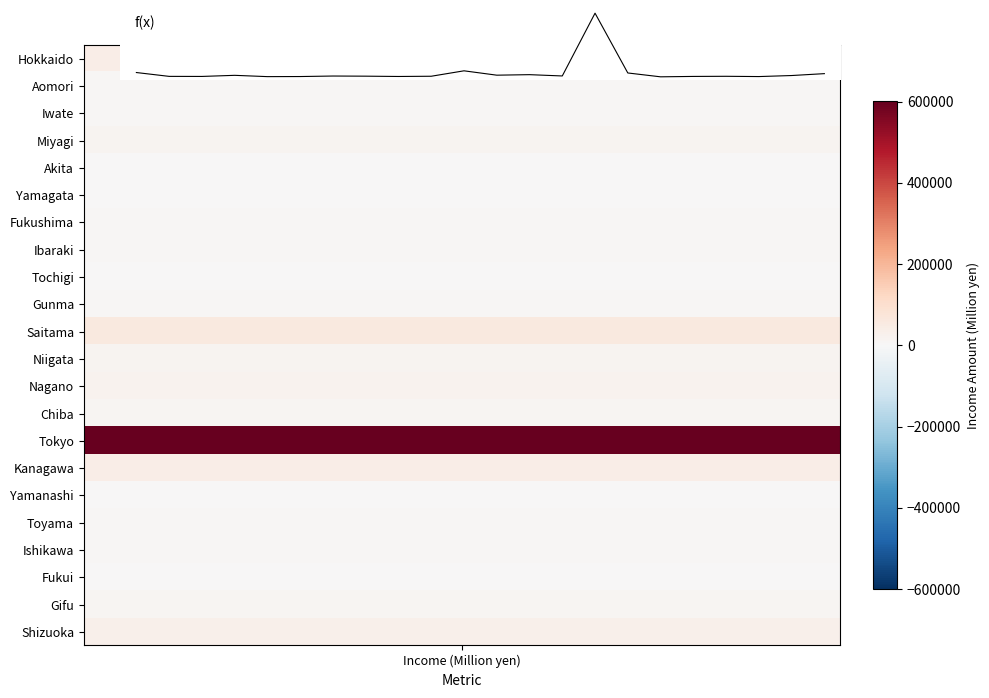

What is the smallest value displayed?

1389